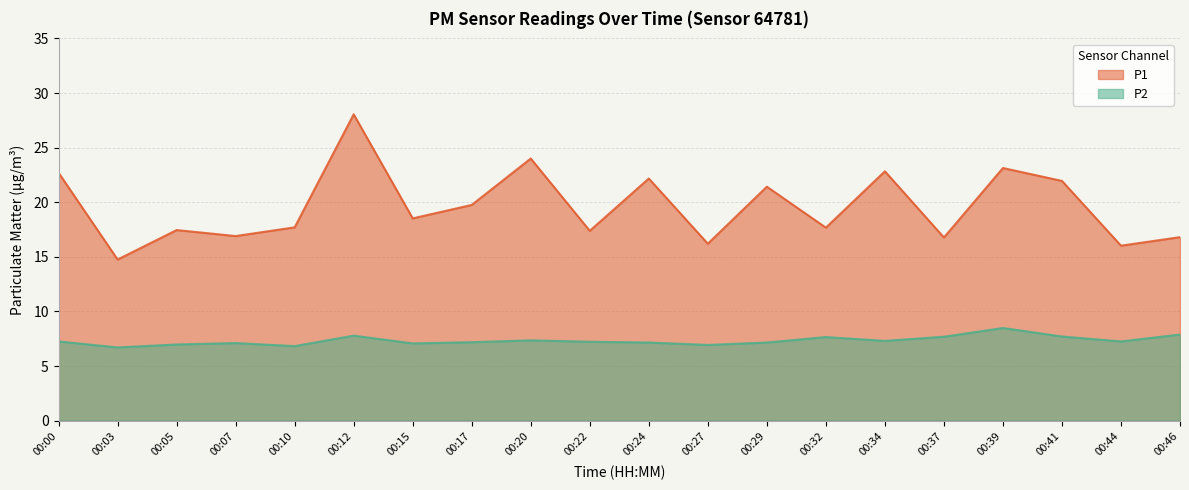

Where is the first local minimum for P1?

00:03